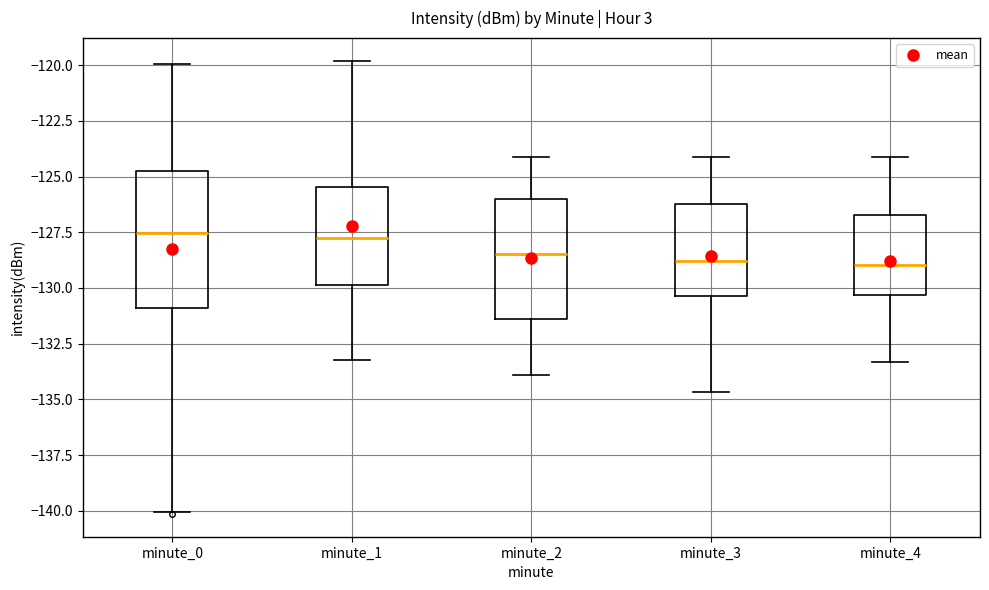

Comparing the boxes themselves (not the whiskers), which one is the tallest?

minute_0